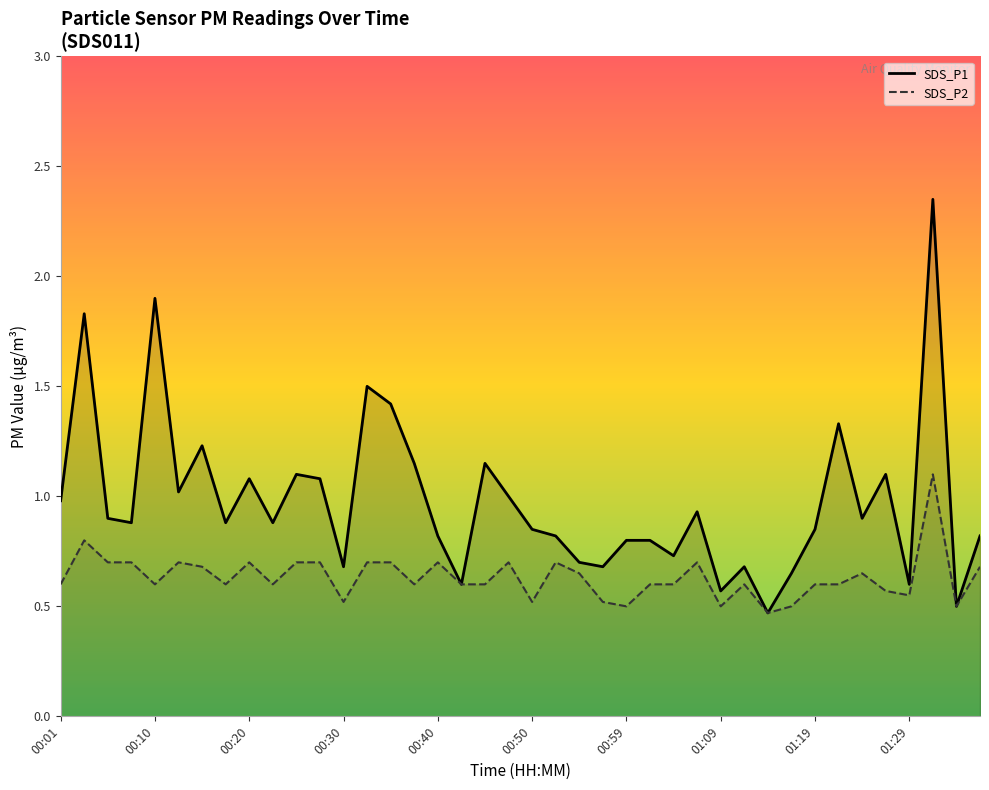

True or false: SDS_P2 and SDS_P1 intersect in this chart.

False